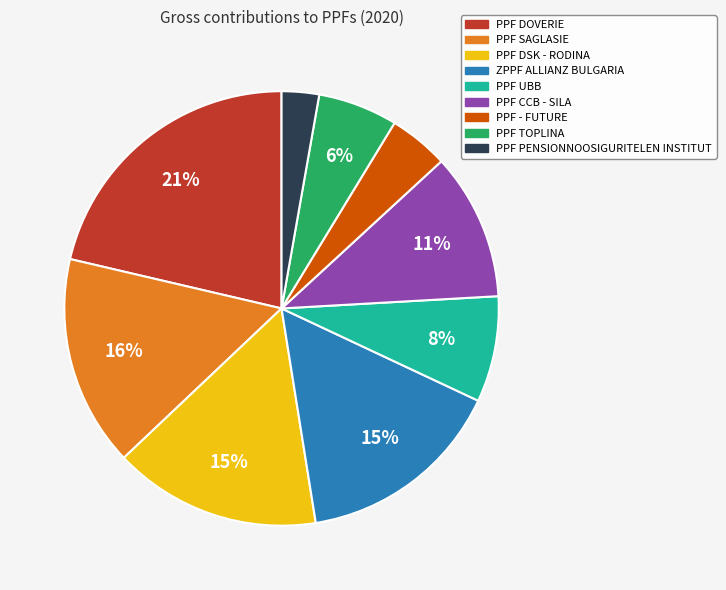

The PPF UBB slice represents 8% of the pie. True or false?

True